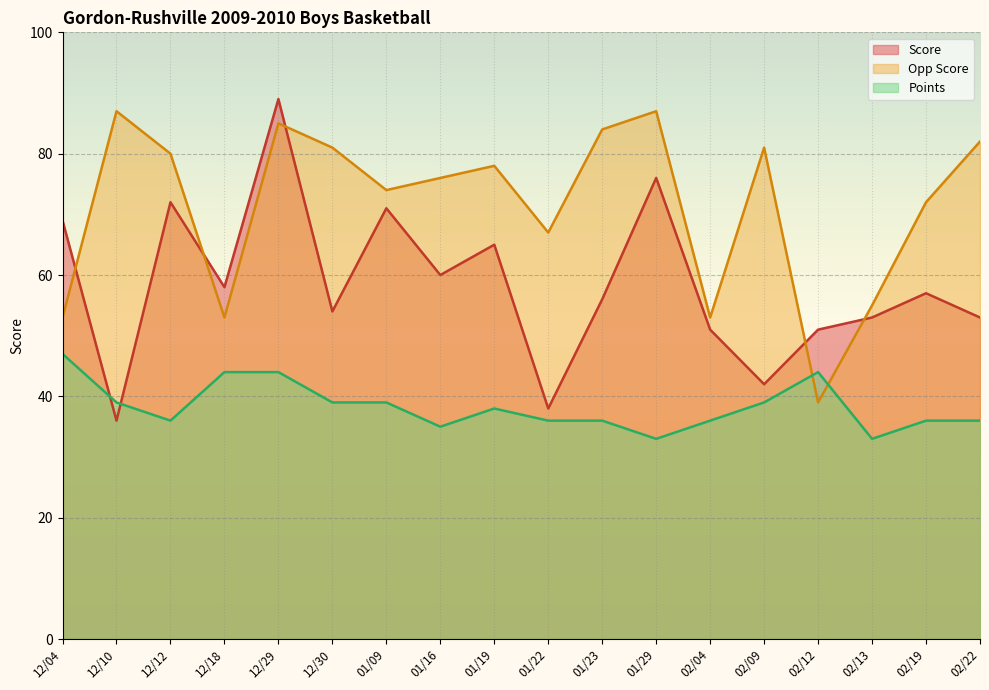

Does the chart display data point markers on the line(s)?

No